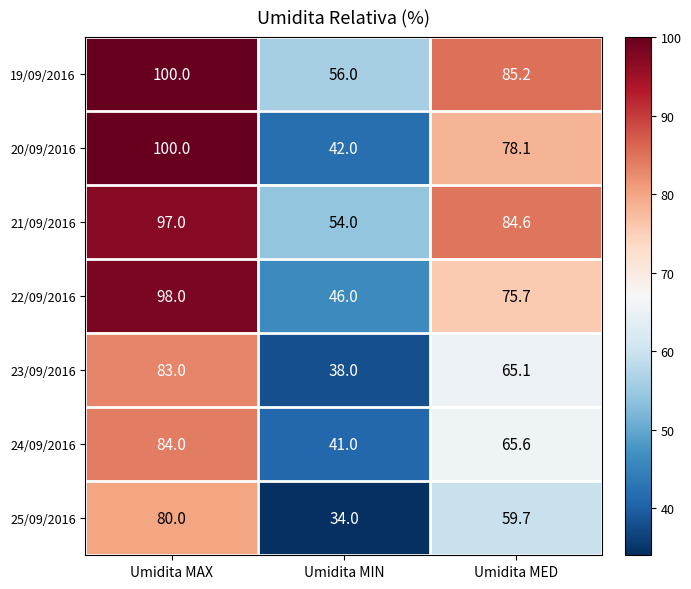

What is the average value of the 25/09/2016 series?

57.9